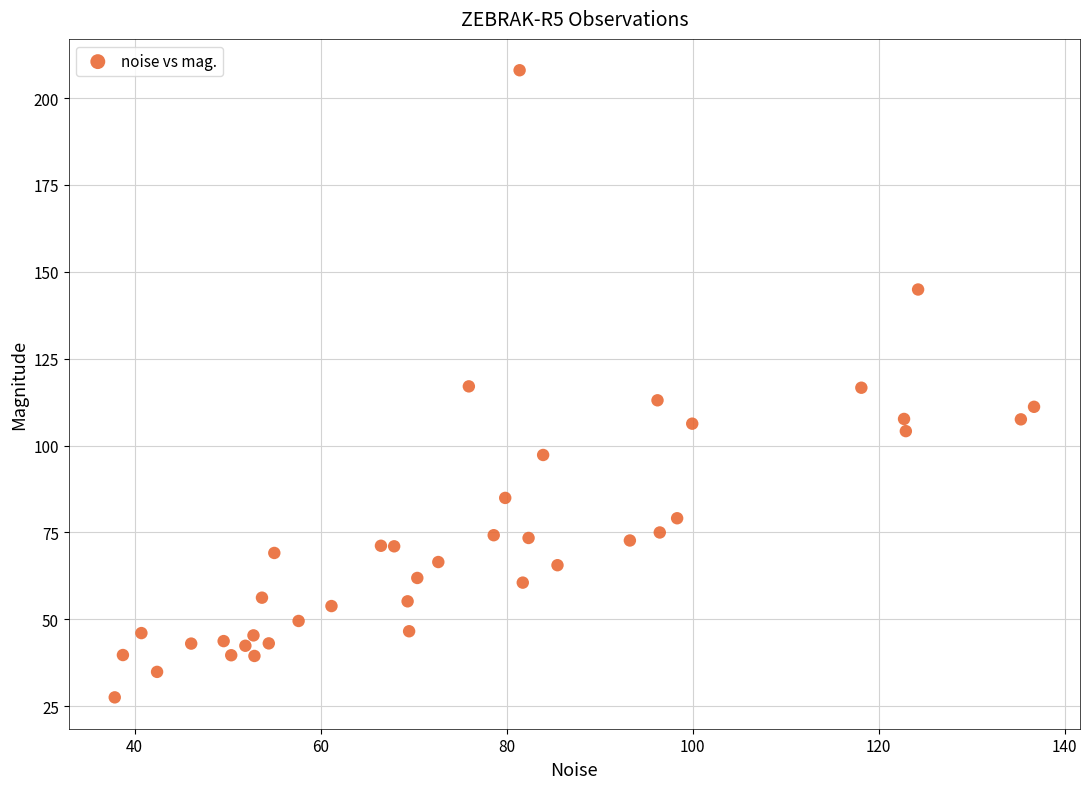

What is the range of X values (max minus min)?

98.8